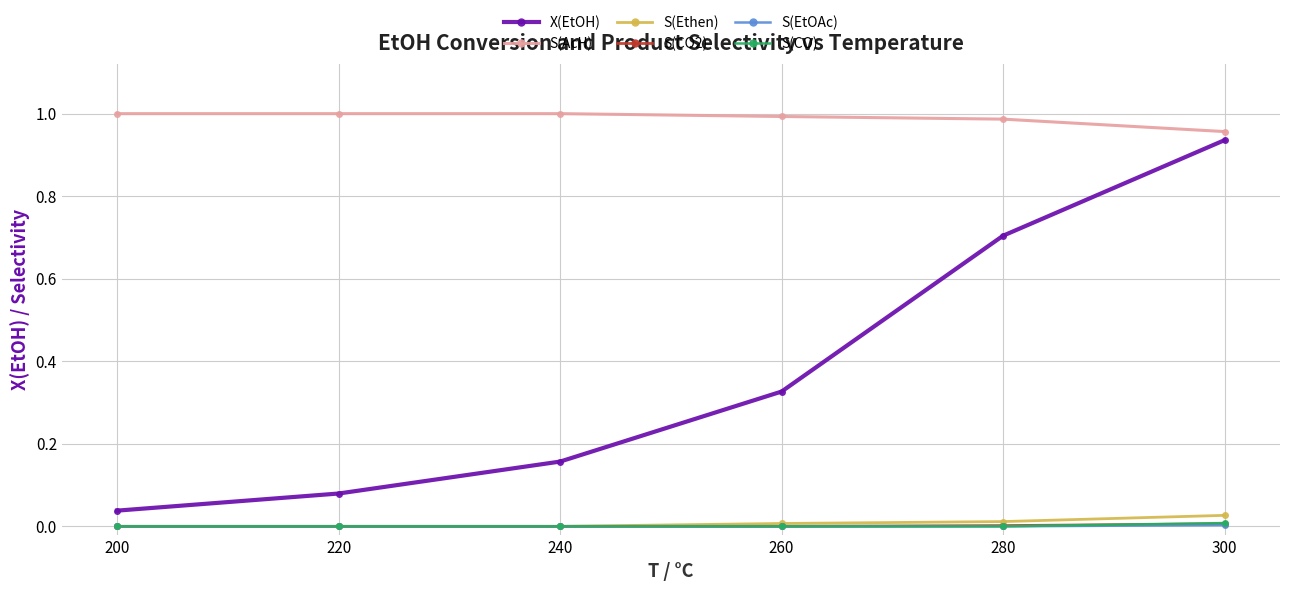

True or false: S(CO) has a value of 0.0 at 300.

True